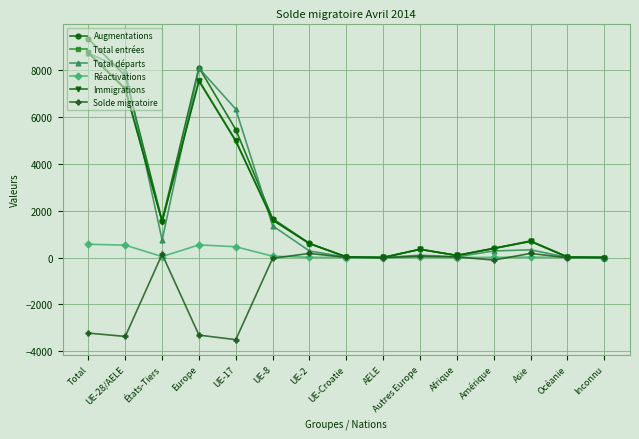

What is the highest value of the Total départs series?

8744